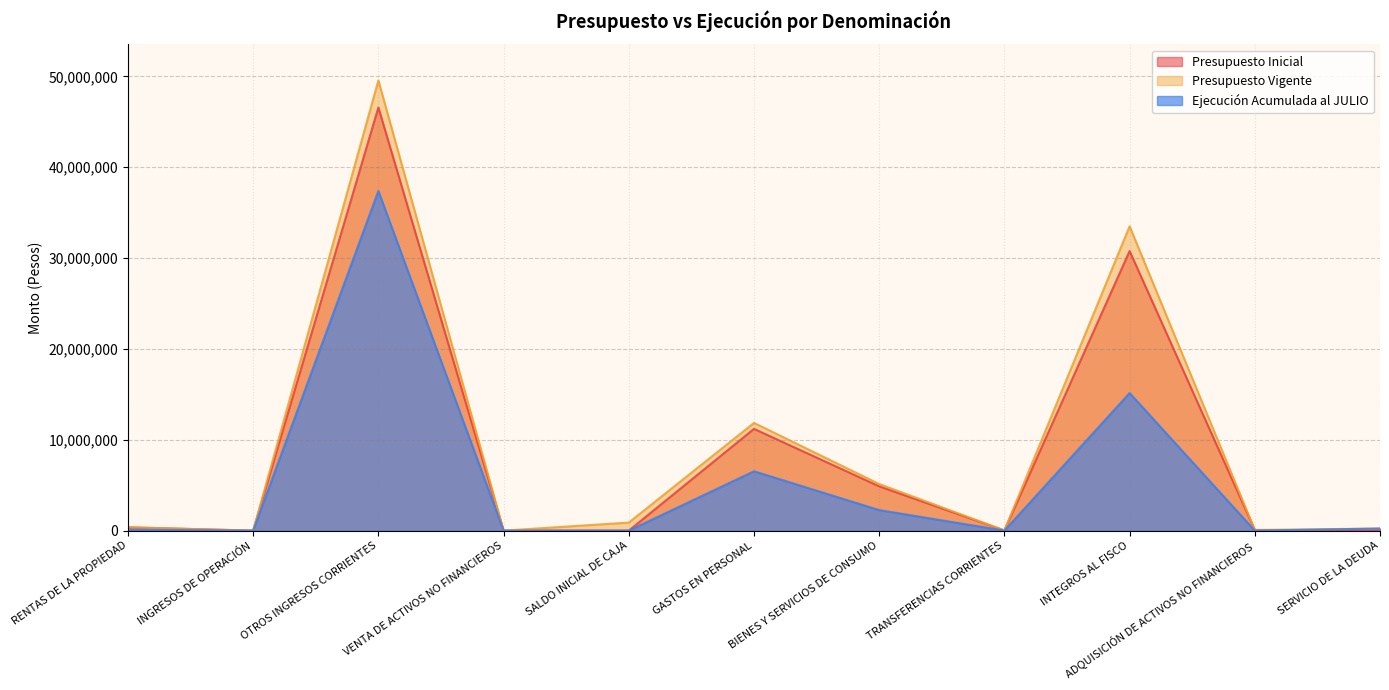

Which series has the largest total across all categories?

Presupuesto Vigente